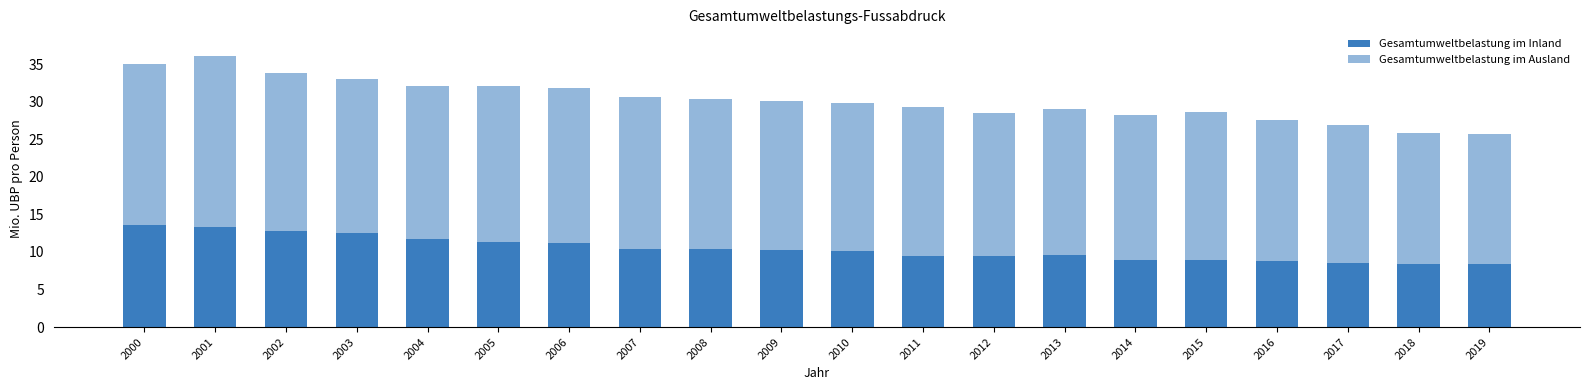

Does the chart contain any negative values?

No